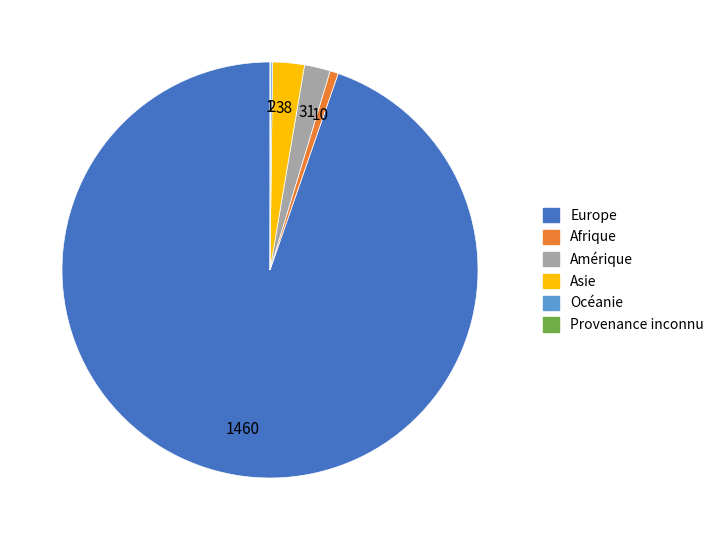

Which category has the biggest portion of the pie?

Europe